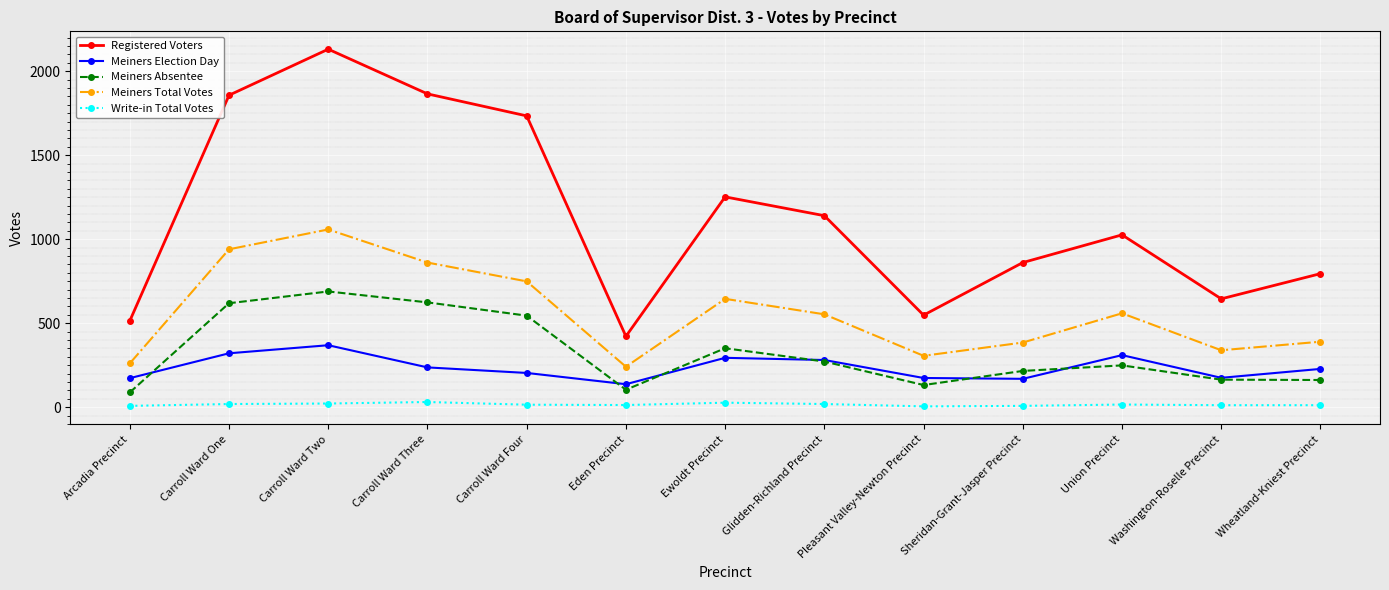

What is the label of the 10th point from the right?

Carroll Ward Three